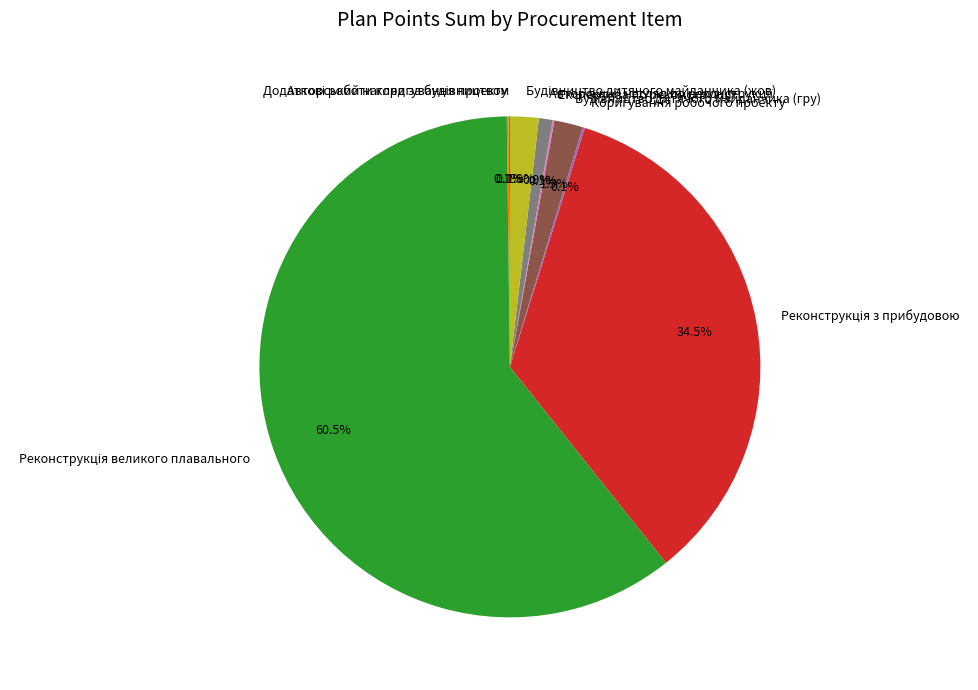

To the nearest percent, what is the difference between the largest and smallest slice percentages?

60%